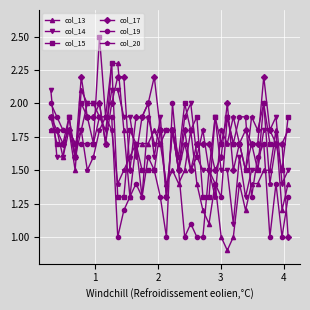

What is the greatest value displayed?

2.5